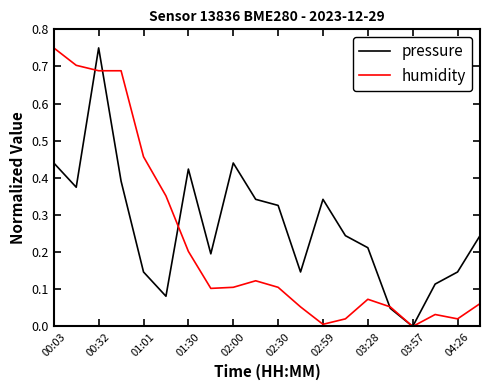

Rank the series by their average value, from highest to lowest.

pressure, humidity